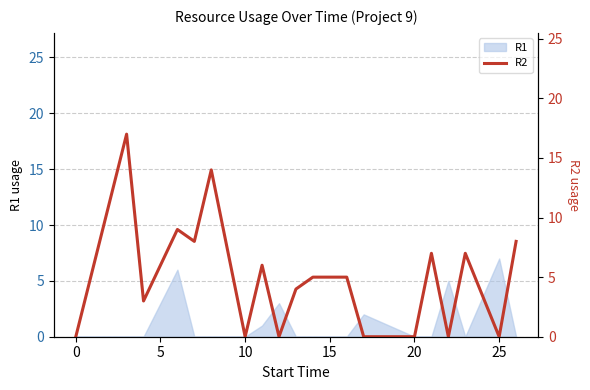

True or false: R1 has a value of -3 at 20.

False